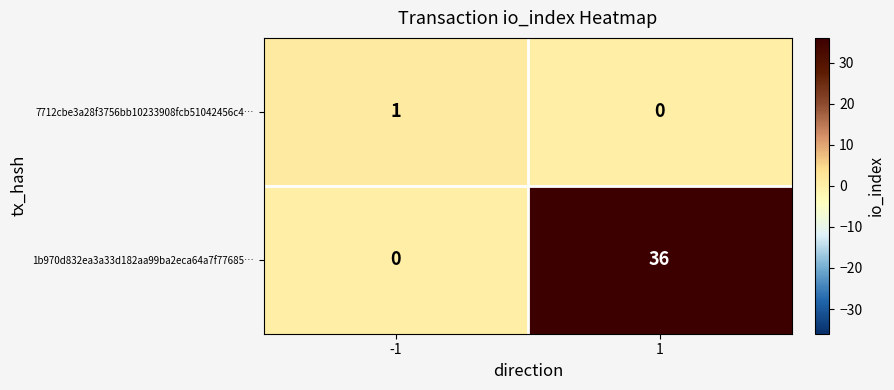

Reading left to right, what are all the values shown in this chart?

7712cbe3a28f3756bb10233908fcb51042456c4…: 1	0
1b970d832ea3a33d182aa99ba2eca64a7f77685…: 0	36